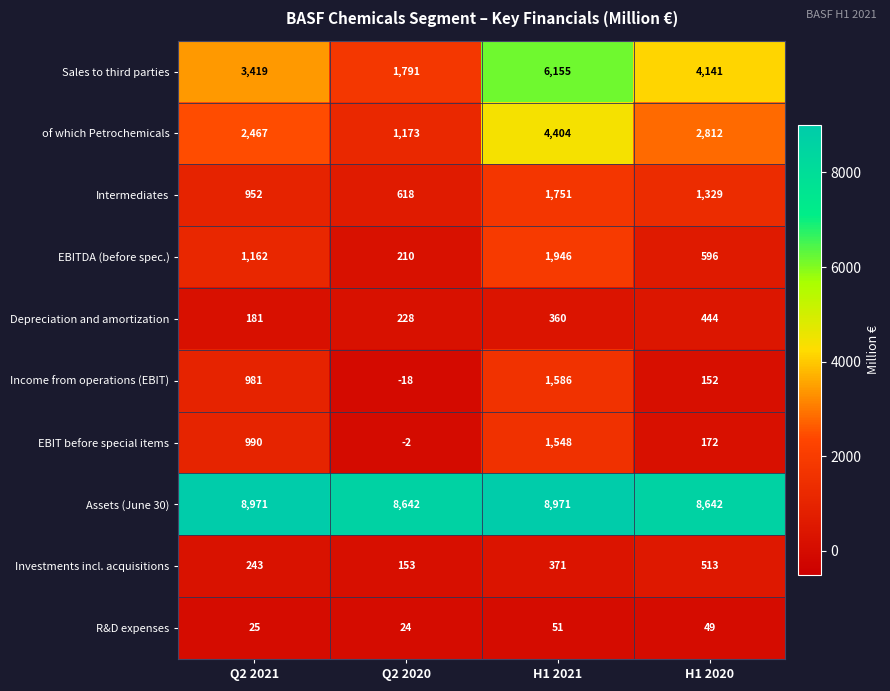

What is the maximum value shown in the chart?

8971